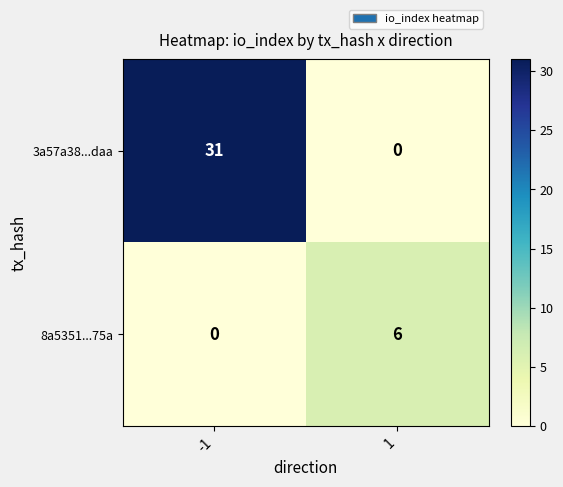

What is the difference between the 8a5351...75a values at -1 and 1?

6